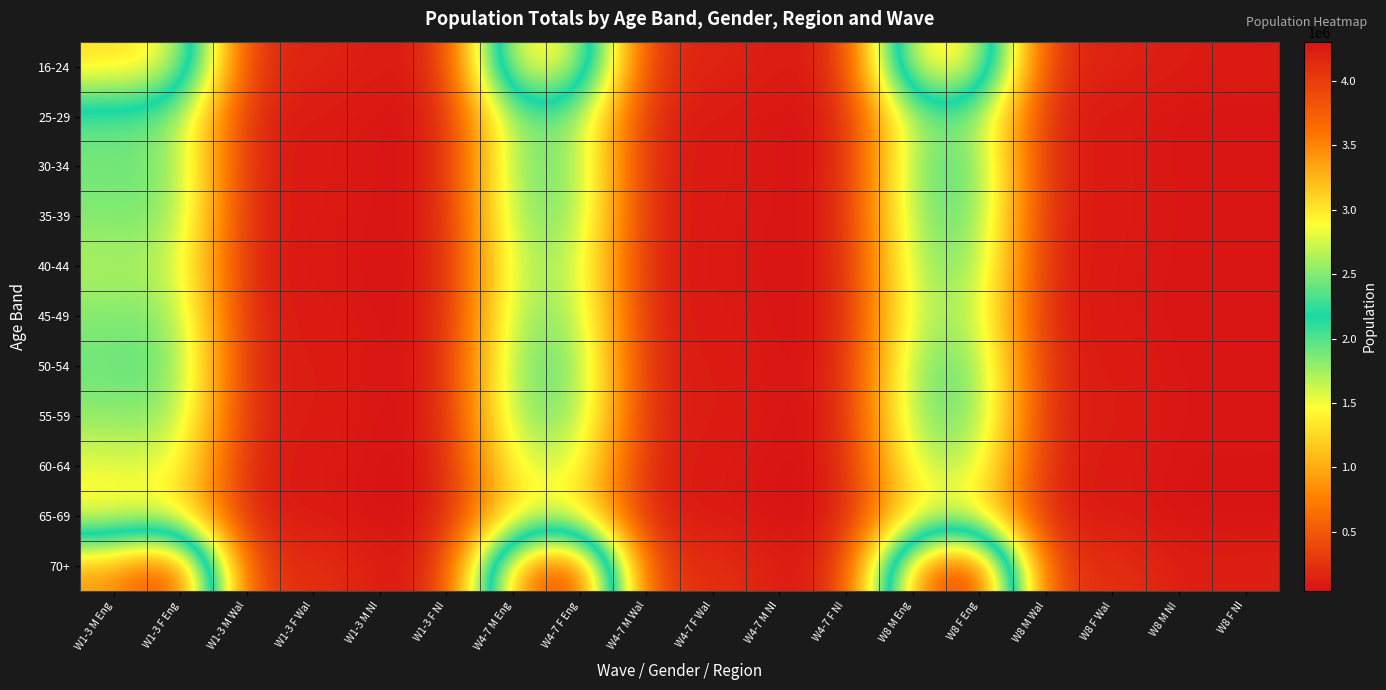

List the series in order of their peak value, lowest first.

65-69, 60-64, 45-49, 40-44, 25-29, 55-59, 50-54, 35-39, 30-34, 16-24, 70+